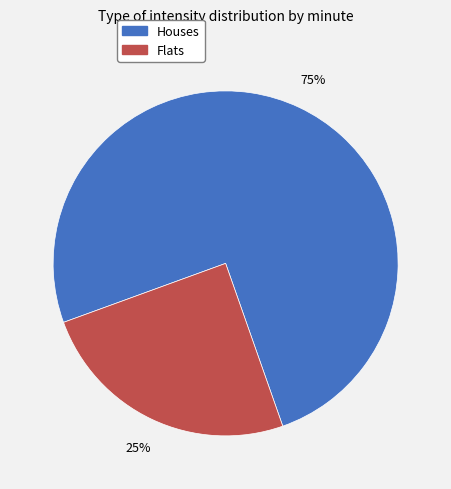

Count the number of slices in the pie.

2